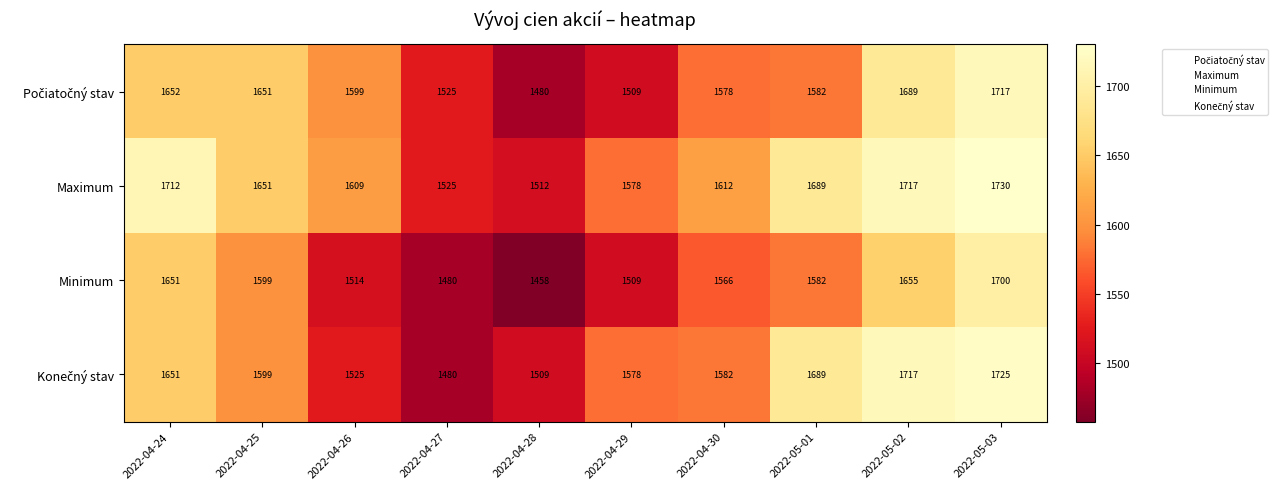

Which series has the largest total across all categories?

Maximum